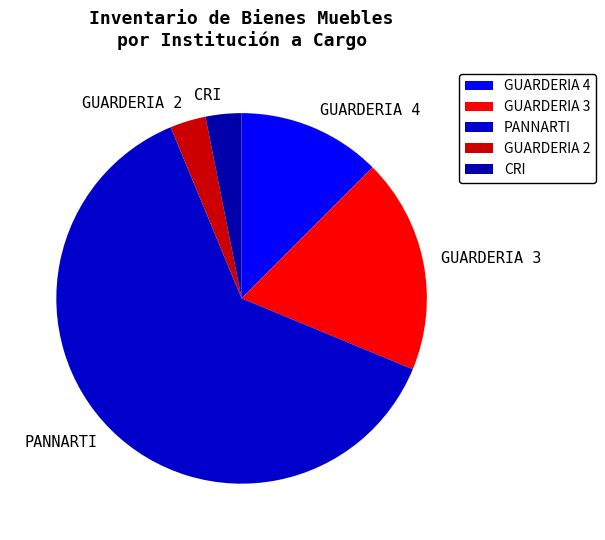

Approximately how many times larger is the value at PANNARTI compared to CRI?

20.0